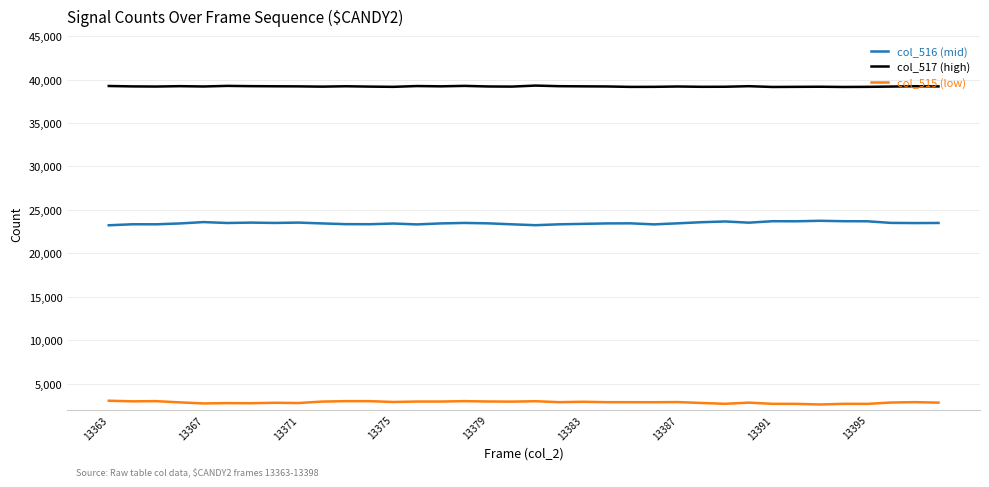

What is the lowest value of the col_517 (high) series?

39152